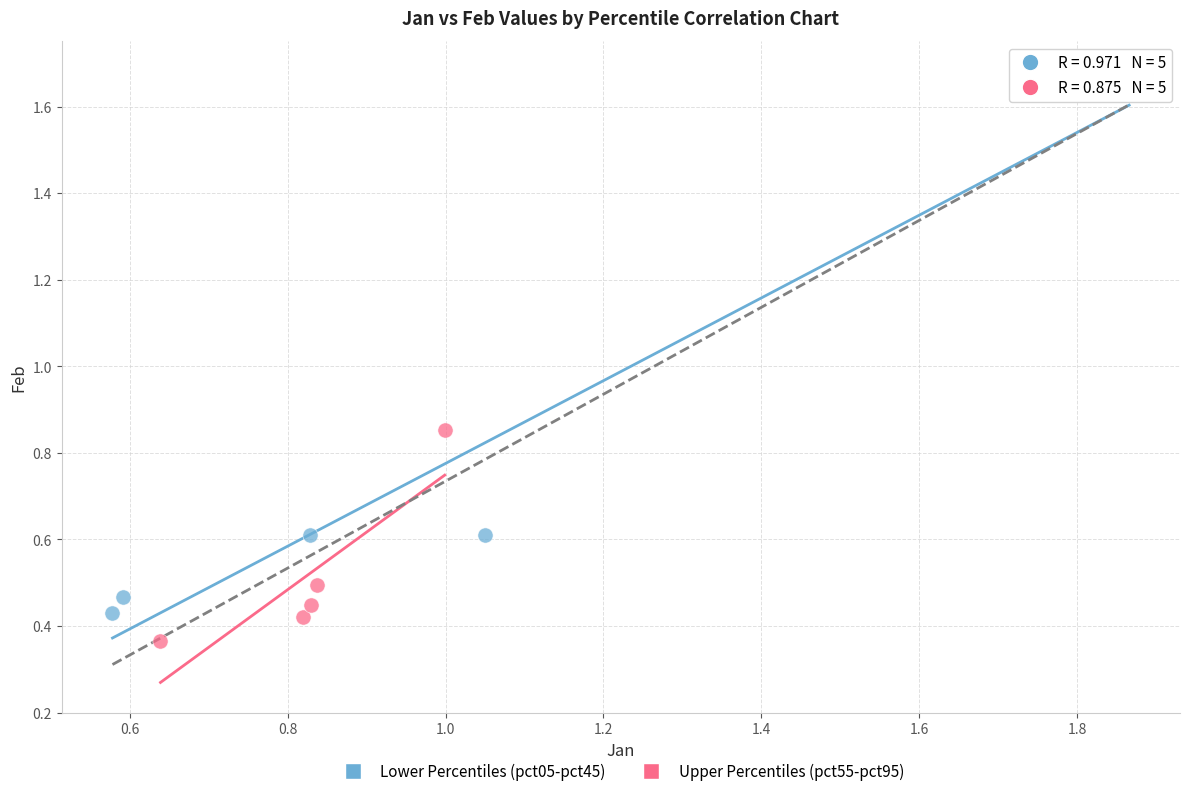

Which series reaches the minimum Y coordinate?

Upper Percentiles (pct55-pct95)